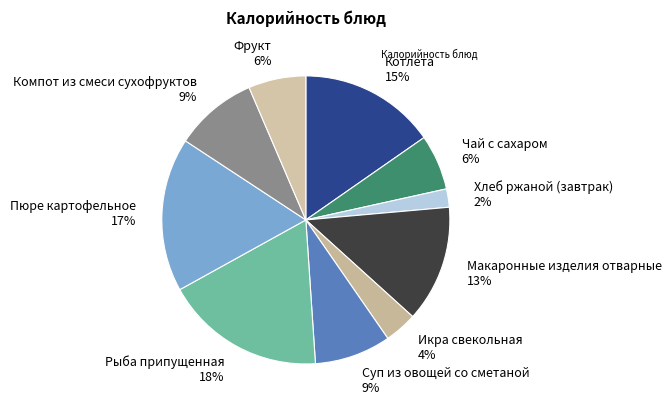

To the nearest percent, what is the combined percentage of Пюре картофельное 17% and Рыба припущенная 18%?

35%